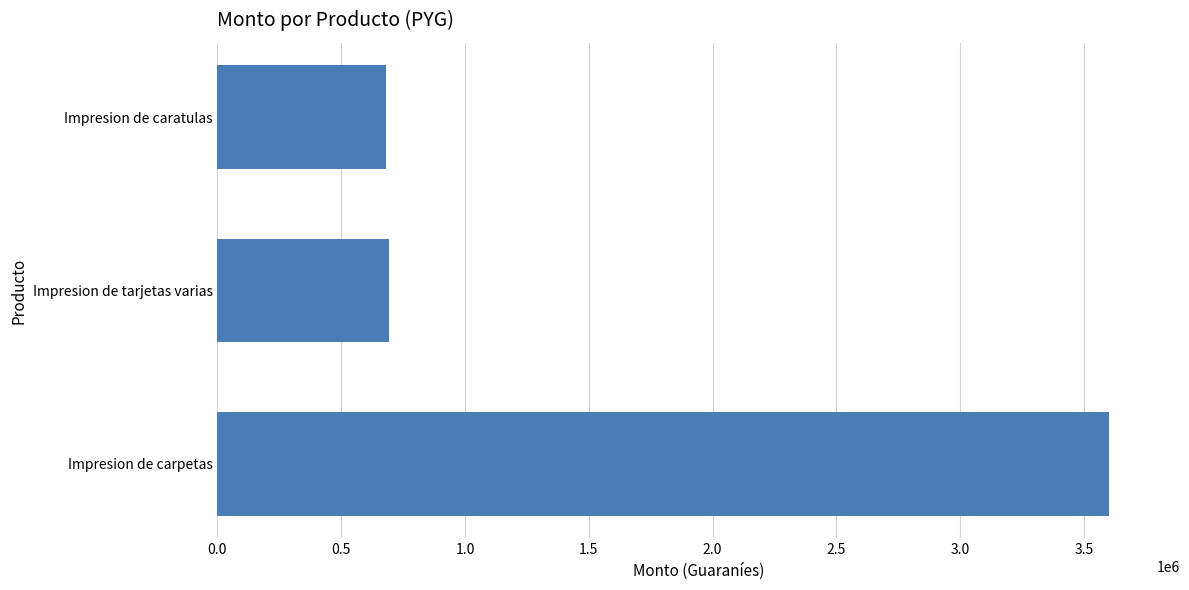

Is it true that the value at Impresion de carpetas is 3600000?

True